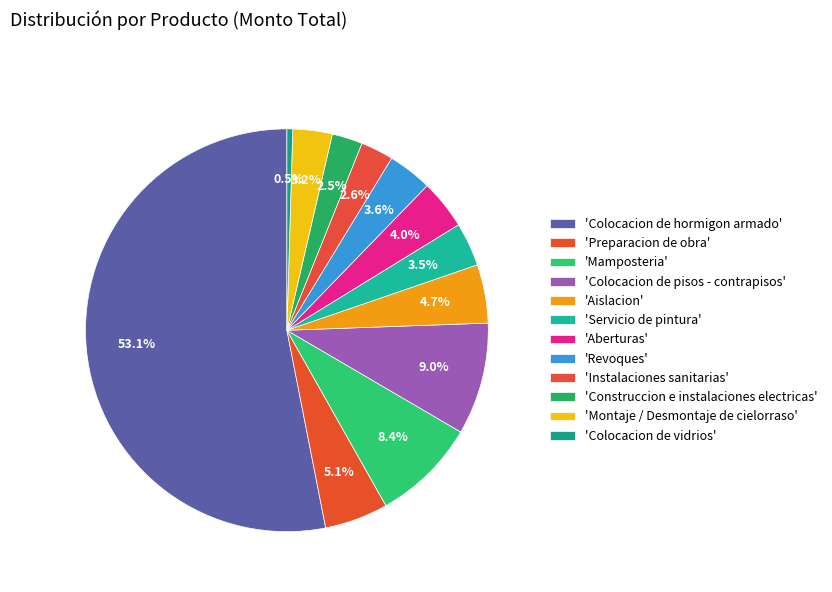

Count the number of slices in the pie.

12